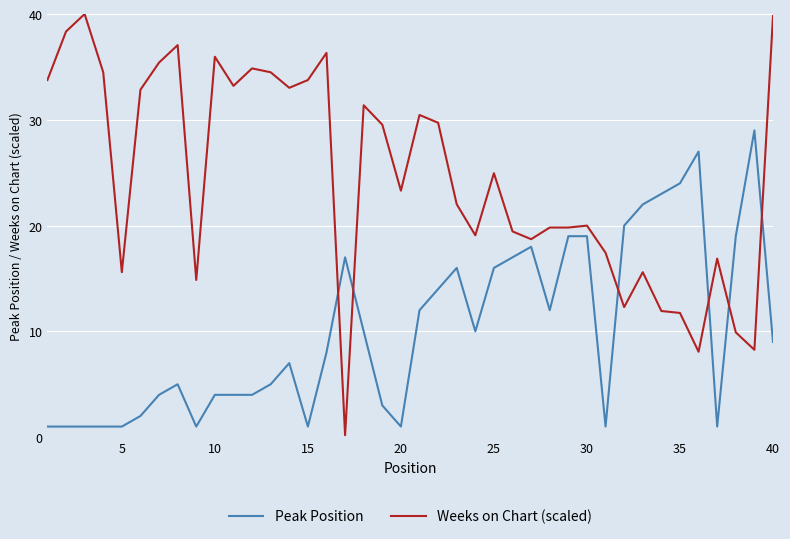

Which series has the largest range (max minus min)?

Weeks on Chart (scaled)